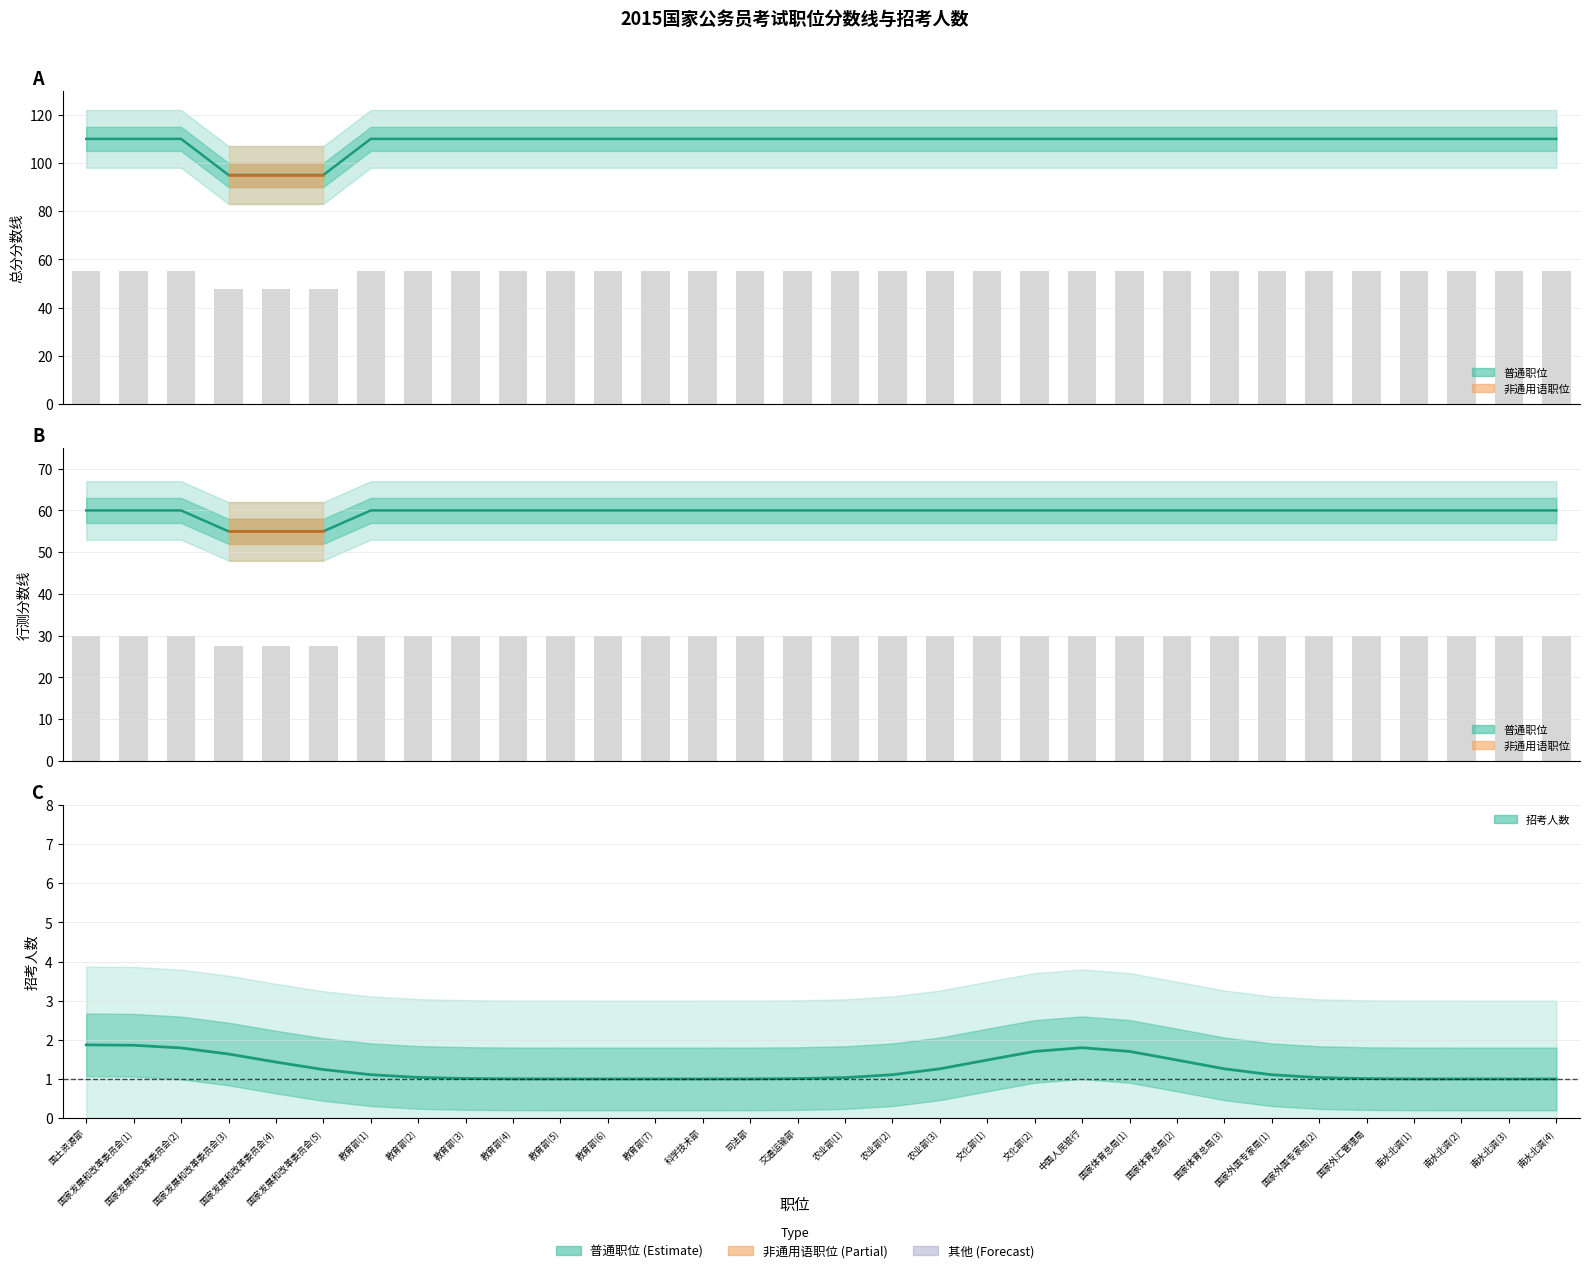

How many values in the 总分分数线 series are below 55?

3